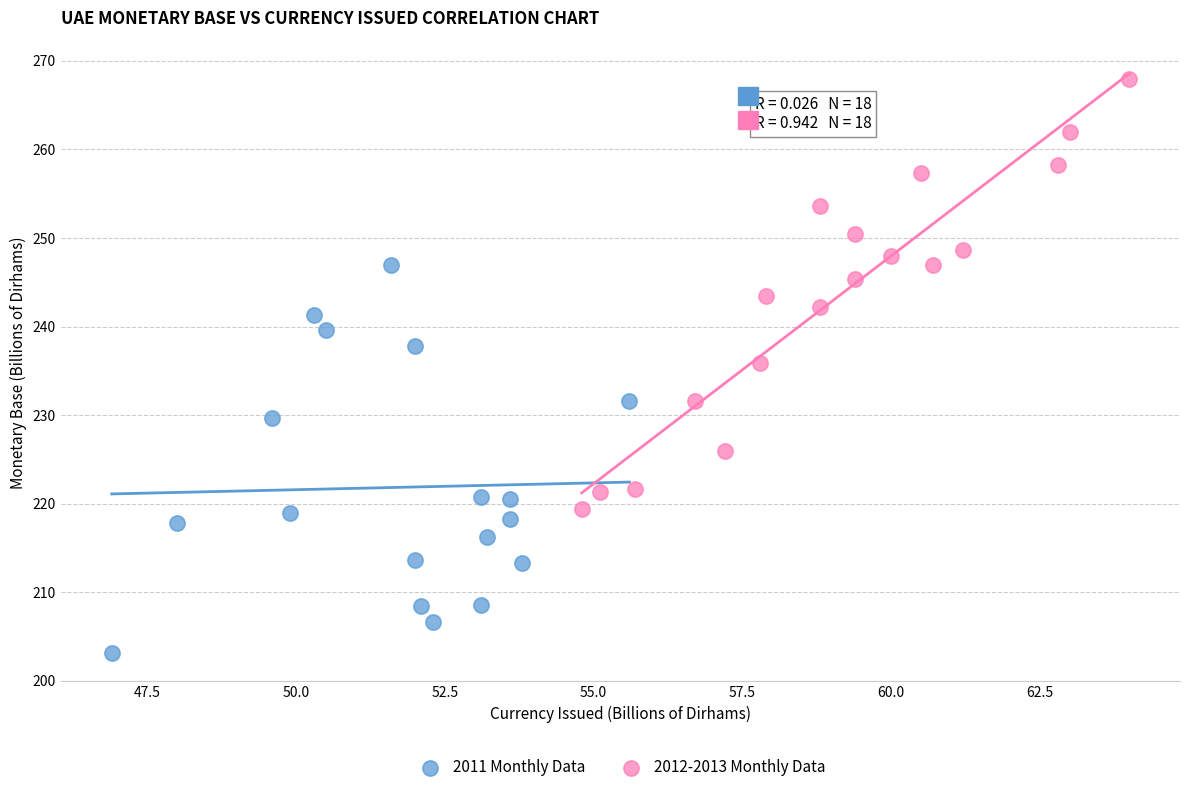

What are all the series names shown in the legend?

2011 Monthly Data, 2012-2013 Monthly Data